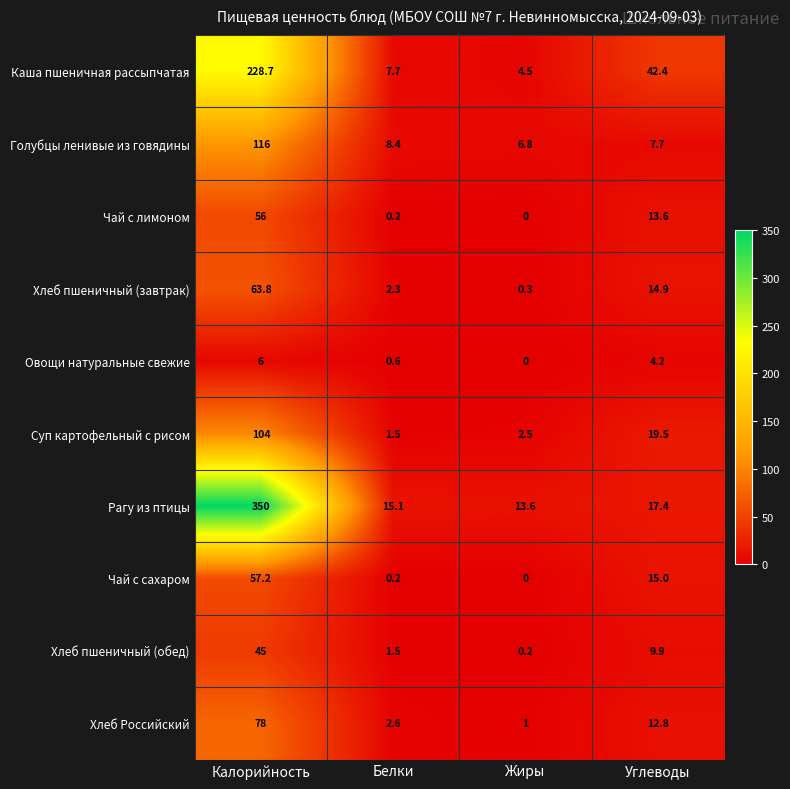

At which category is the sum across all series the highest?

Калорийность